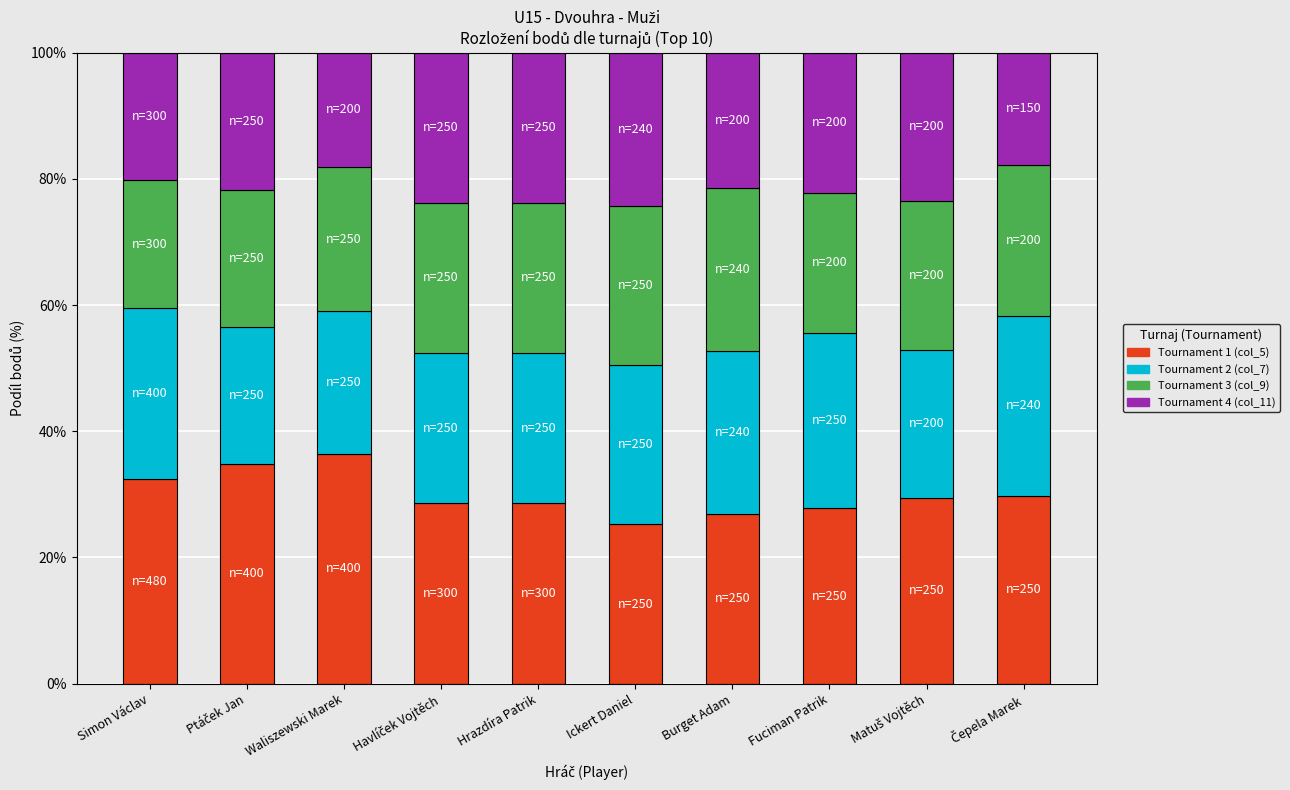

What is the lowest value of the Tournament 1 (col_5) series?

25.3